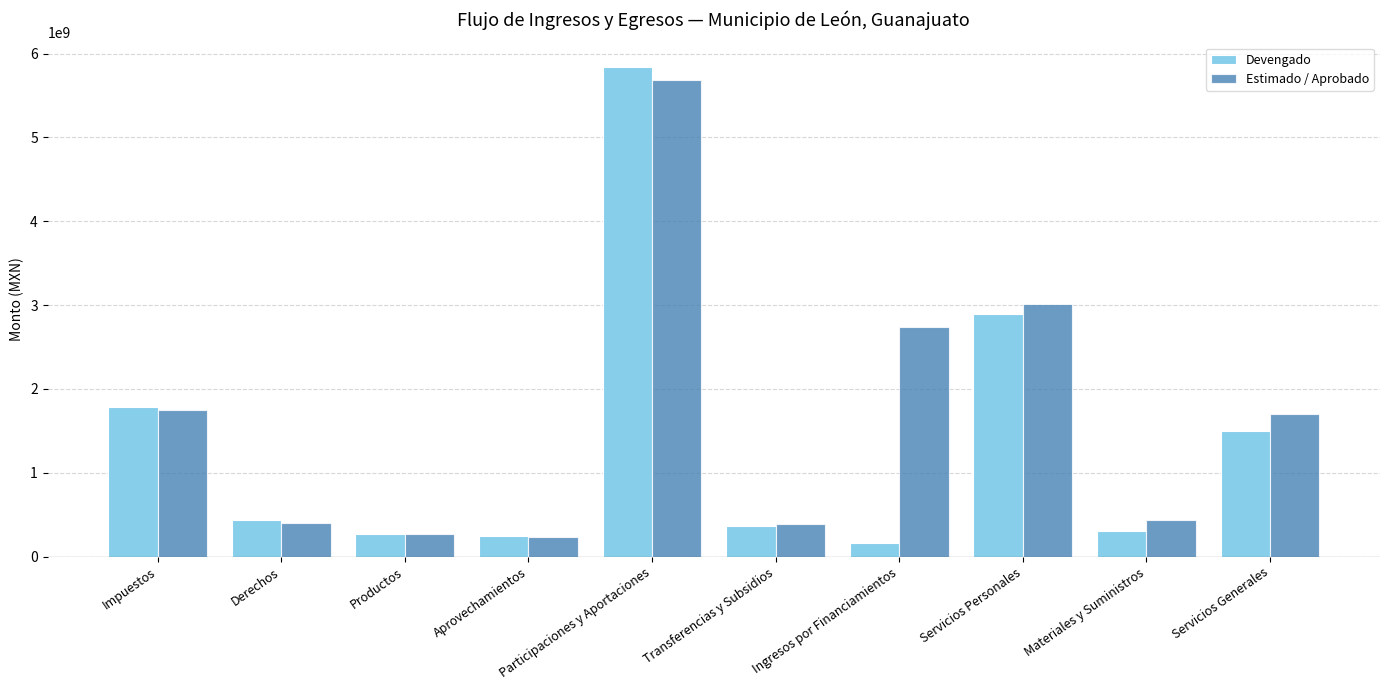

The Estimado / Aprobado series shows 624400394.9 at Derechos. True or false?

False